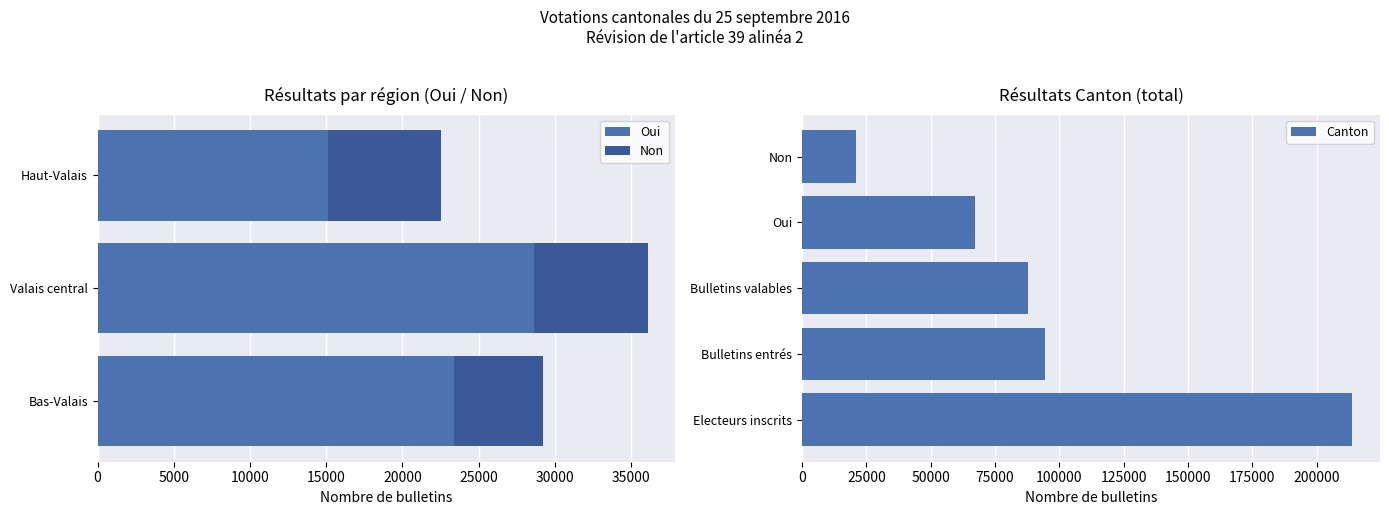

What is the value of the Haut-Valais bar at the 6th from the left?

15111